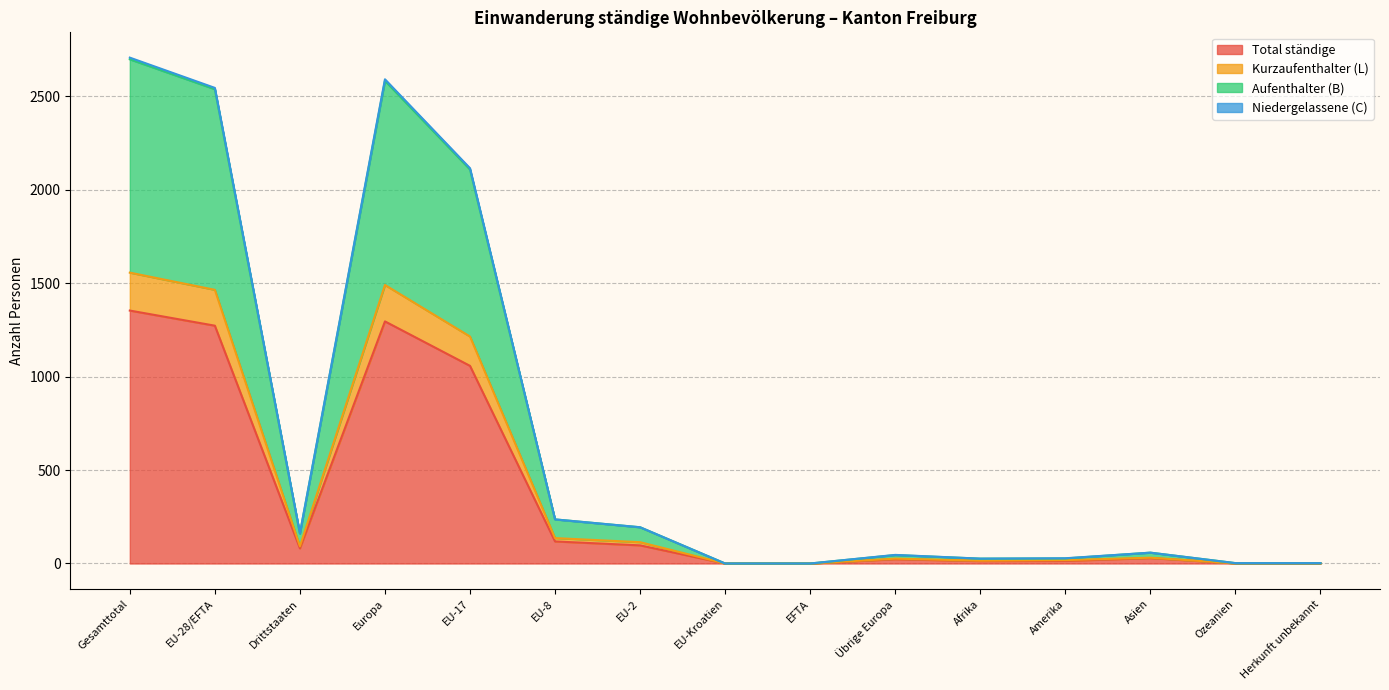

Where does the Total ständige series first go above 29?

Gesamttotal